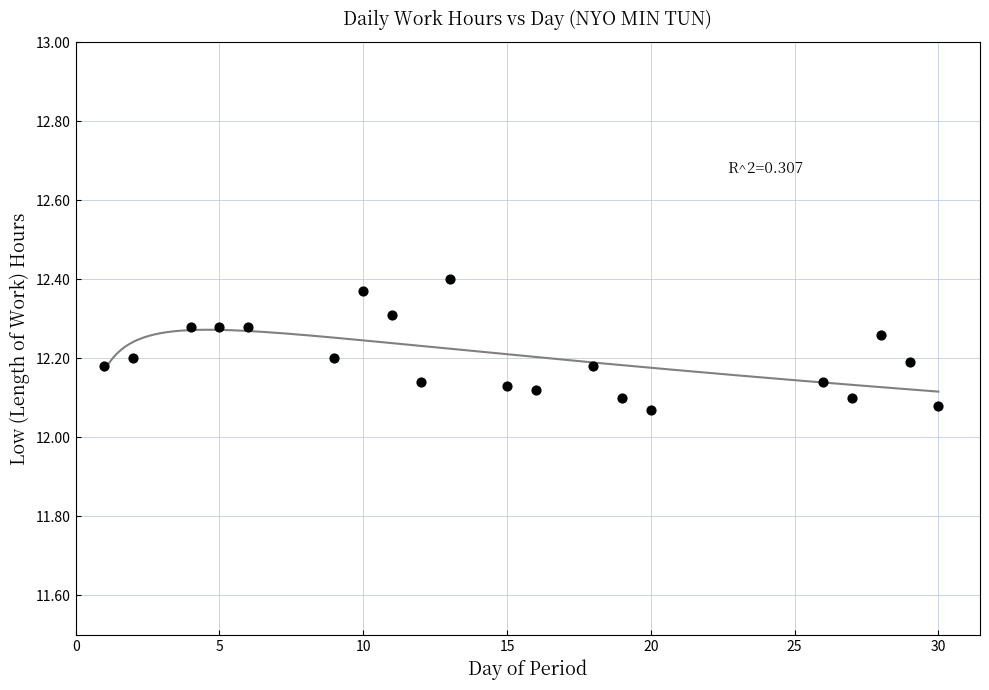

What is the range of X values (max minus min)?

29.0